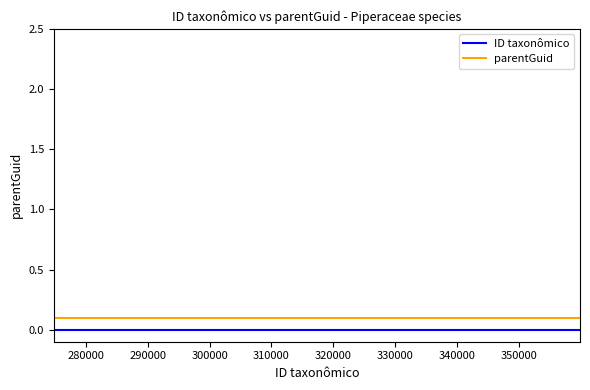

True or false: parentGuid and ID taxonômico cross at least once.

False